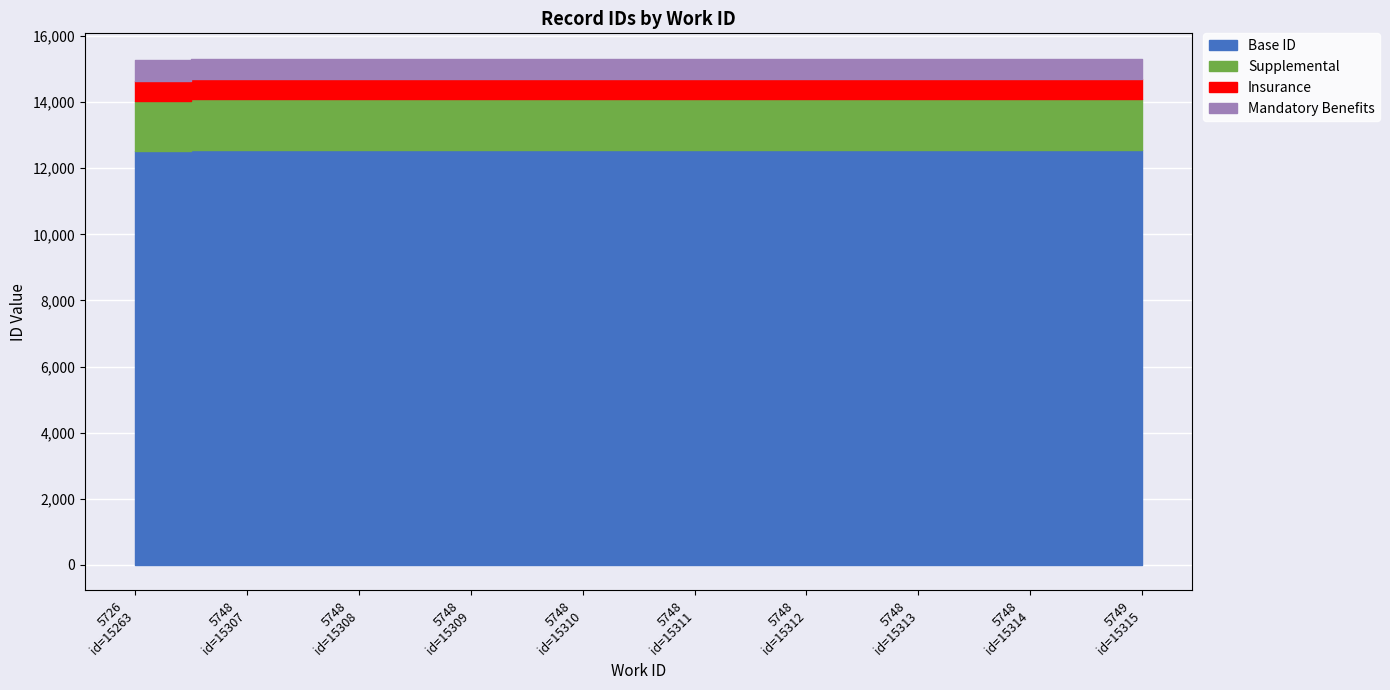

List the labels in order of value, smallest first.

5726, 5748, 5748, 5748, 5748, 5748, 5748, 5748, 5748, 5749